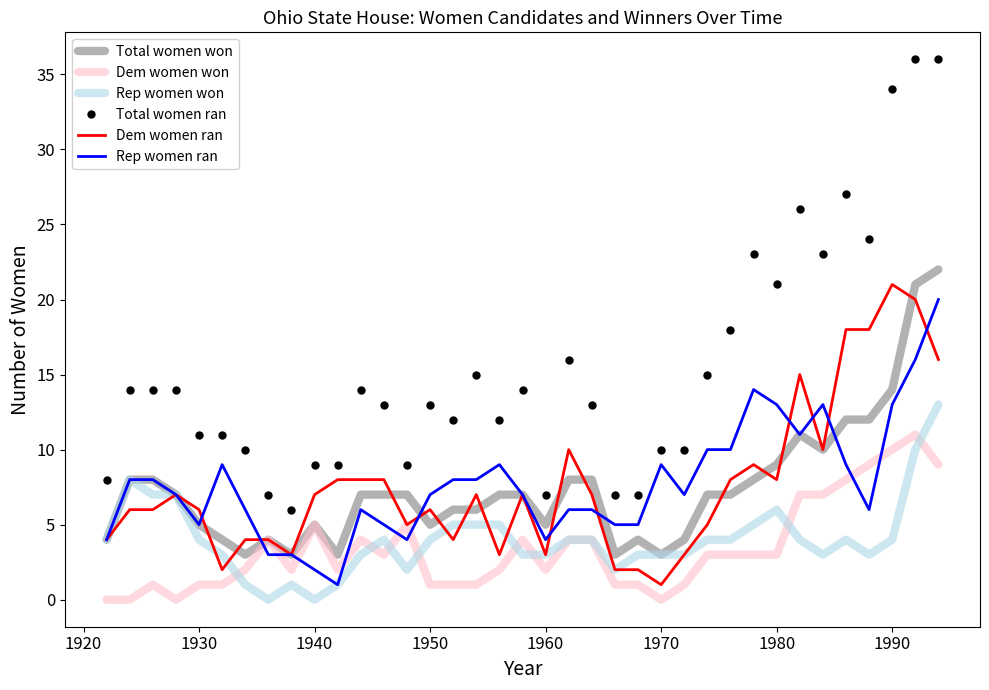

Reading right to left, list all the values displayed in this chart.

Total women won: 22	21	14	12	12	10	11	9	8	7	7	4	3	4	3	8	8	5	7	7	6	6	5	7	7	7	3	5	3	4	3	4	5	7	8	8	4
Dem women won: 9	11	10	9	8	7	7	3	3	3	3	1	0	1	1	4	4	2	4	2	1	1	1	5	3	4	2	5	2	4	2	1	1	0	1	0	0
Rep women won: 13	10	4	3	4	3	4	6	5	4	4	3	3	3	2	4	4	3	3	5	5	5	4	2	4	3	1	0	1	0	1	3	4	7	7	8	4
Total women ran: 36	36	34	24	27	23	26	21	23	18	15	10	10	7	7	13	16	7	14	12	15	12	13	9	13	14	9	9	6	7	10	11	11	14	14	14	8
Dem women ran: 16	20	21	18	18	10	15	8	9	8	5	3	1	2	2	7	10	3	7	3	7	4	6	5	8	8	8	7	3	4	4	2	6	7	6	6	4
Rep women ran: 20	16	13	6	9	13	11	13	14	10	10	7	9	5	5	6	6	4	7	9	8	8	7	4	5	6	1	2	3	3	6	9	5	7	8	8	4